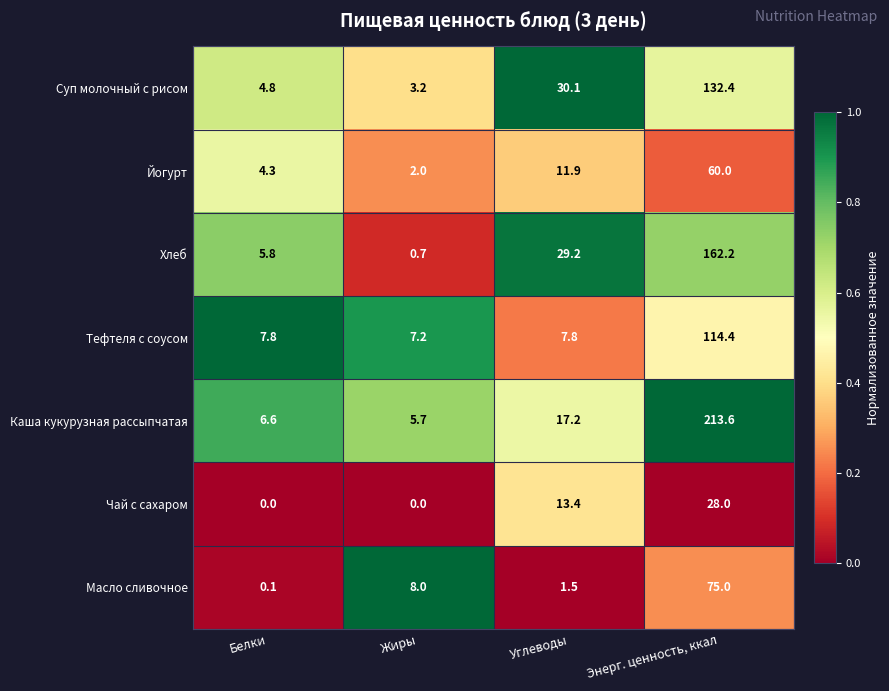

What is the average value of the Йогурт series?

19.6